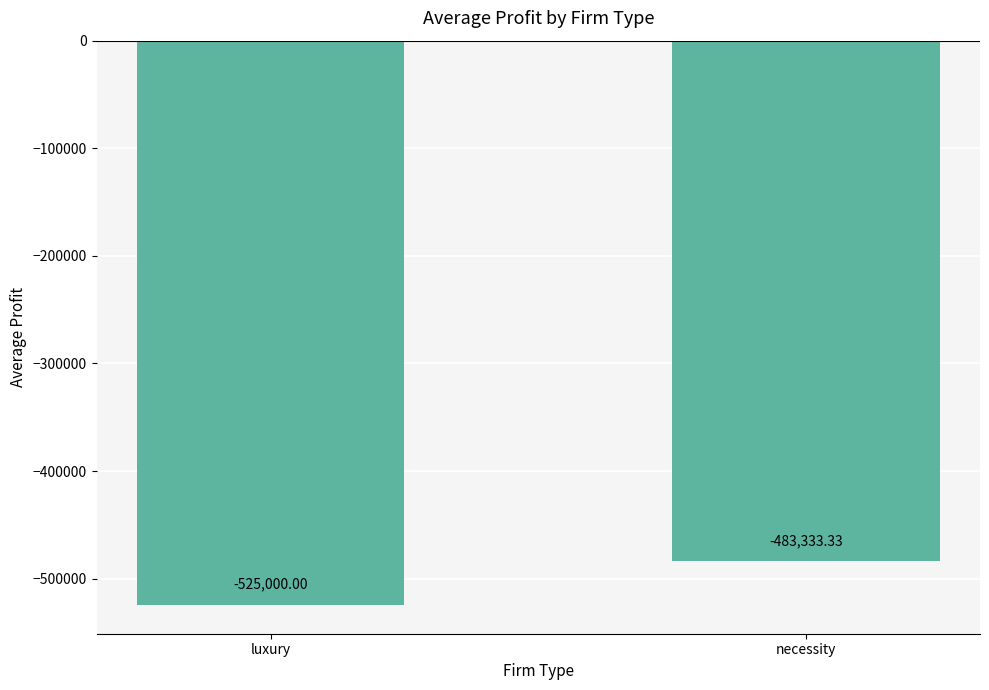

What is the average value?

-504166.7